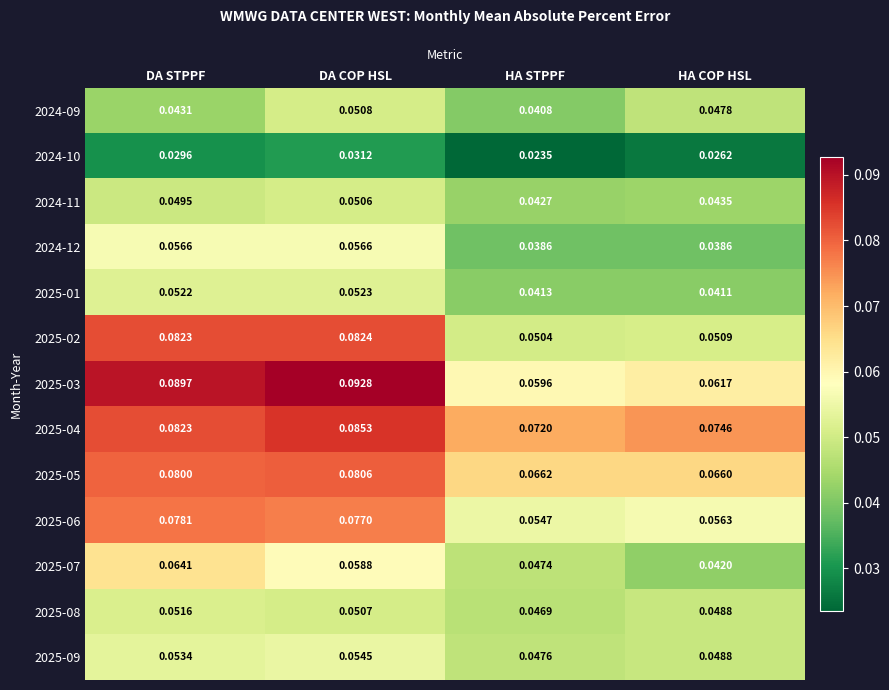

At which category is the sum across all series the highest?

DA COP HSL